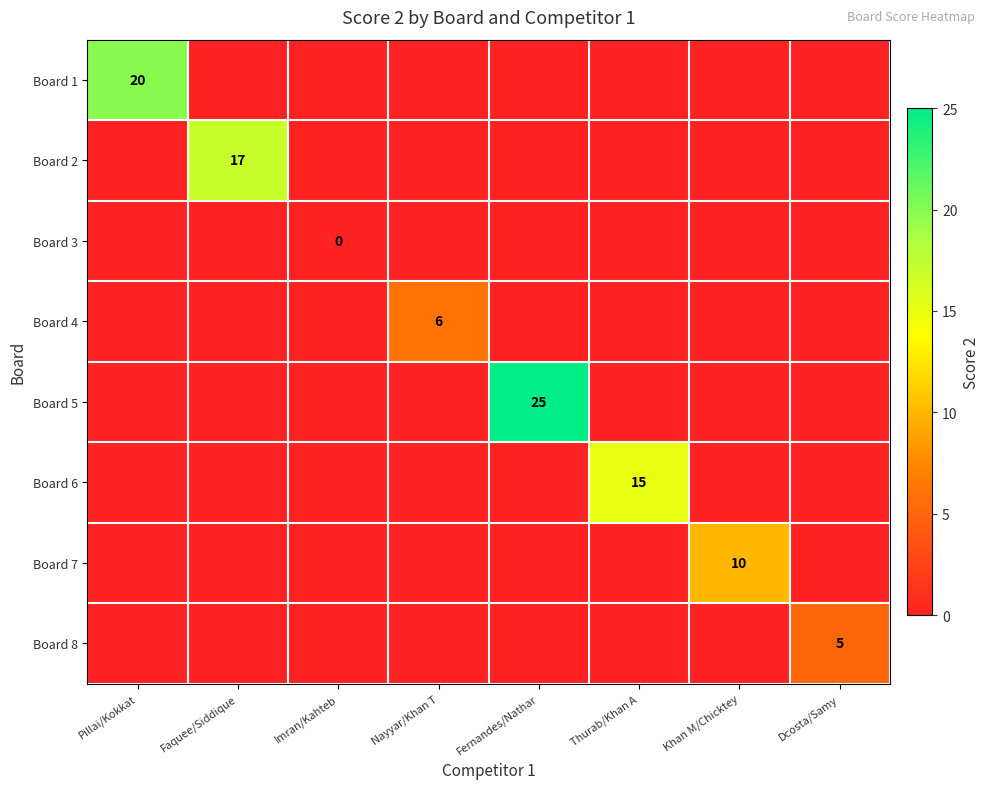

Is it true that Board 4 equals 9 at Nayyar/Khan T?

False